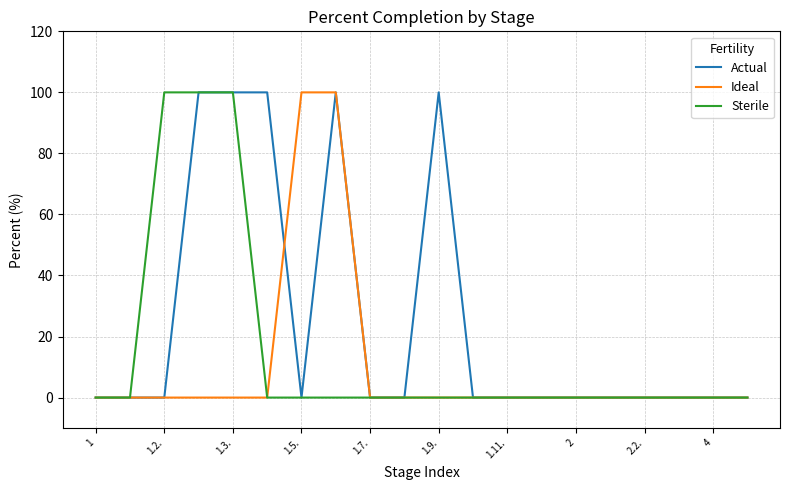

Which series has the largest total across all categories?

Actual